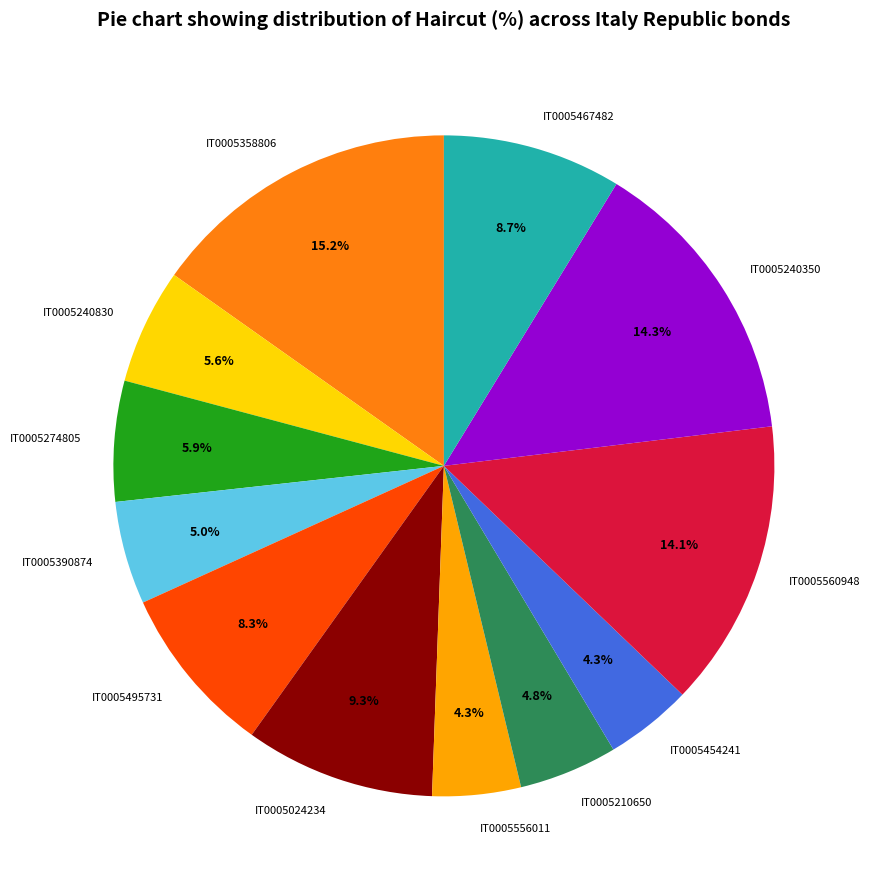

To the nearest percent, what is the combined percentage of IT0005454241 and IT0005210650?

9%